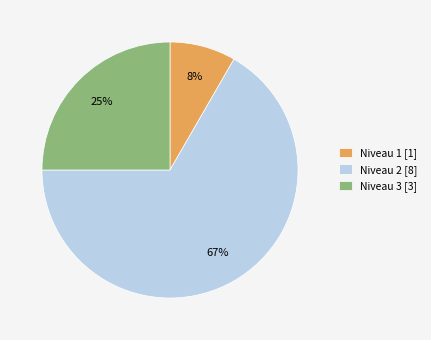

Which has a higher value, Niveau 1 [1] or Niveau 2 [8]?

Niveau 2 [8]